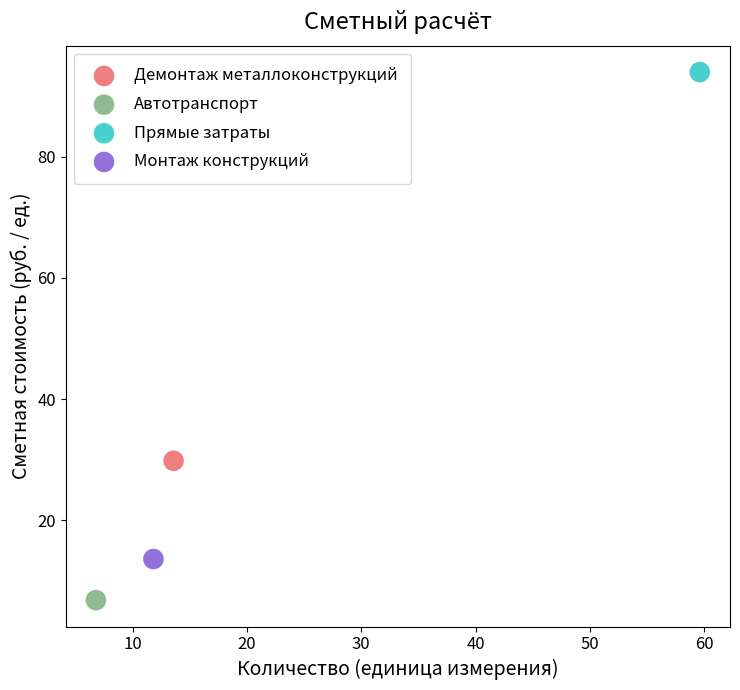

What are all the series names shown in the legend?

Демонтаж металлоконструкций, Автотранспорт, Прямые затраты, Монтаж конструкций